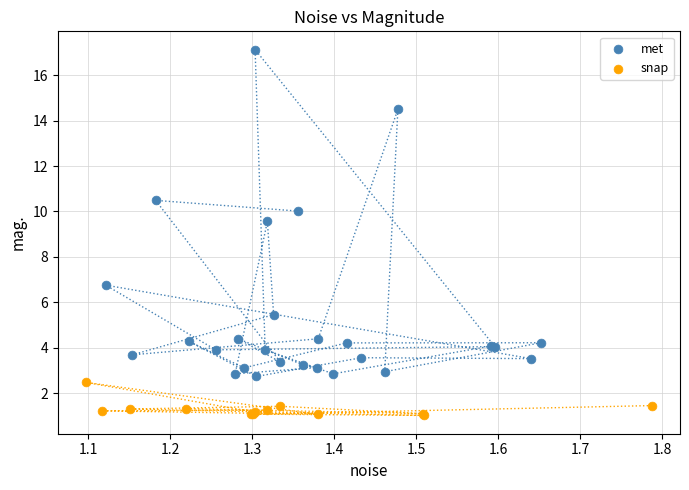

Which series reaches the maximum Y coordinate?

met